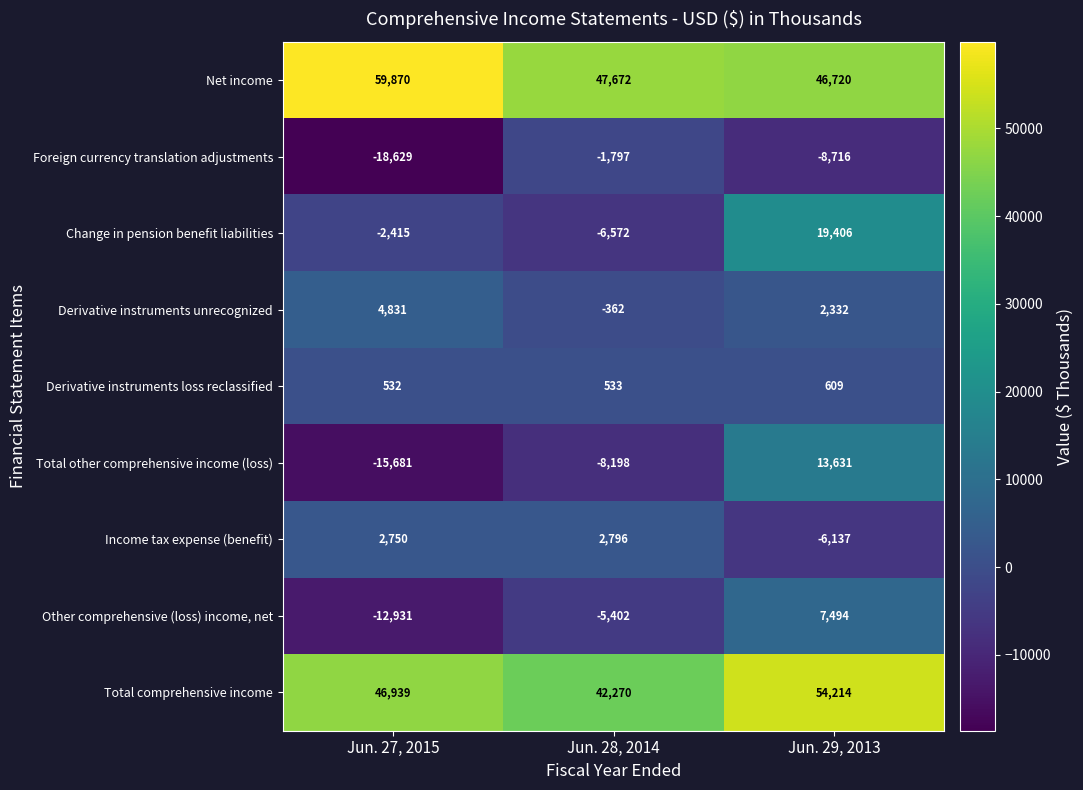

Count the number of data series in this chart.

9